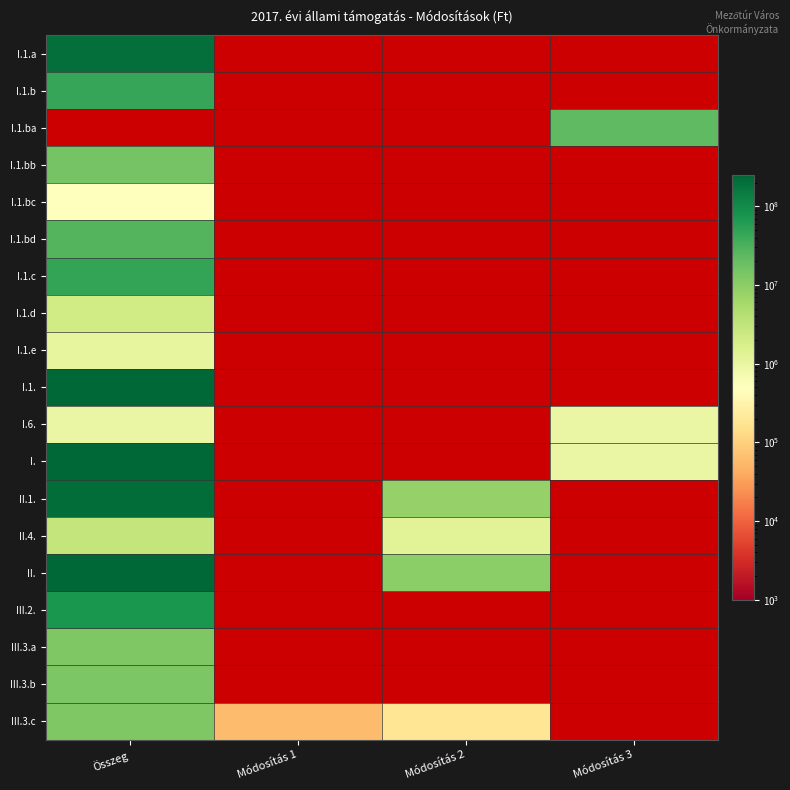

At which label is III.3.a closest to 12600000?

Összeg